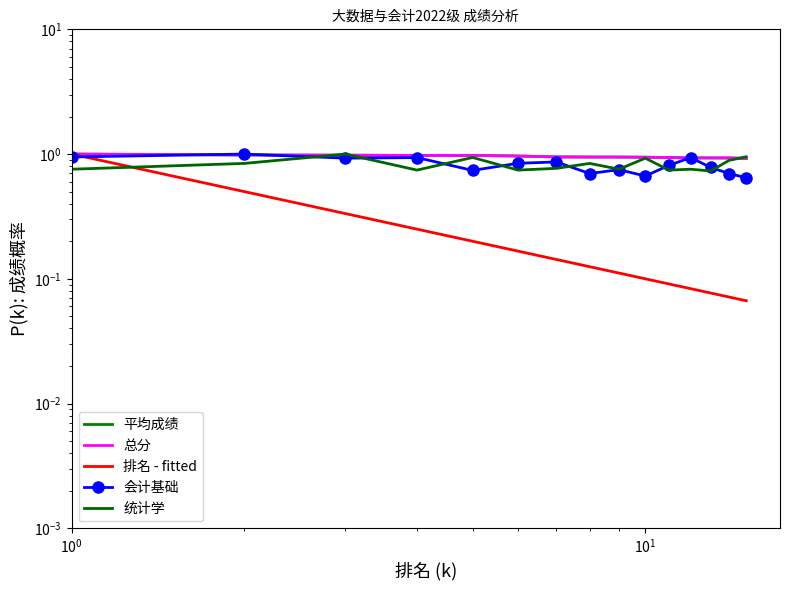

How many data points does each series have?

15